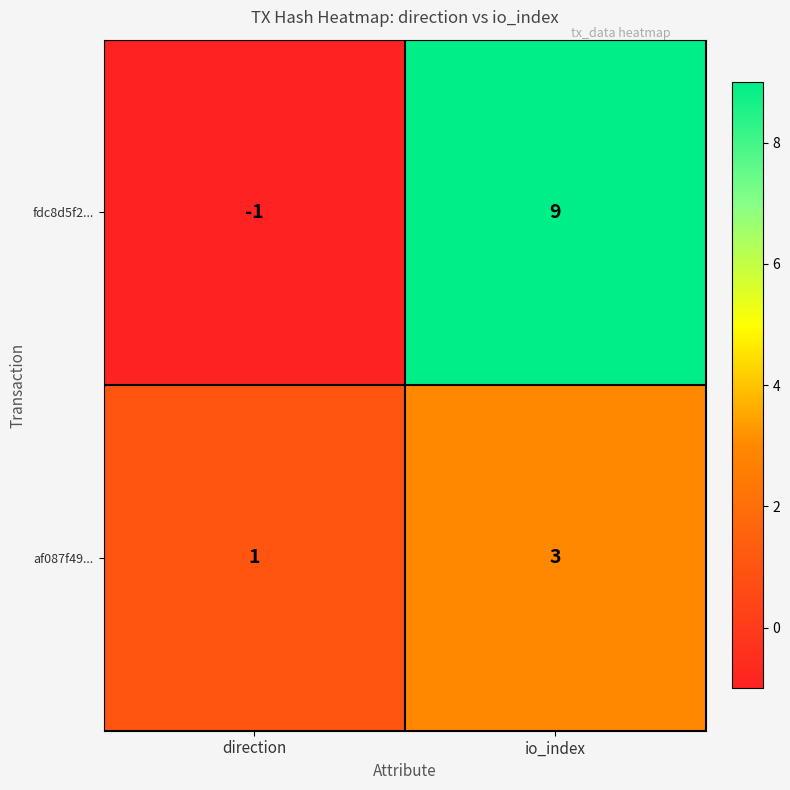

List the series in order of their overall mean, highest first.

fdc8d5f2..., af087f49...